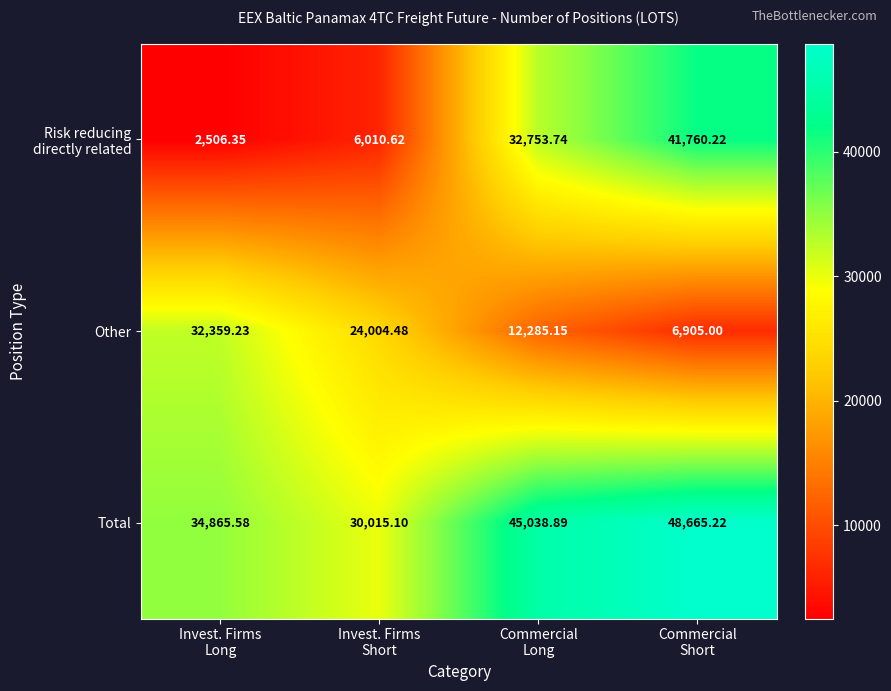

Which series has the largest total across all categories?

Total